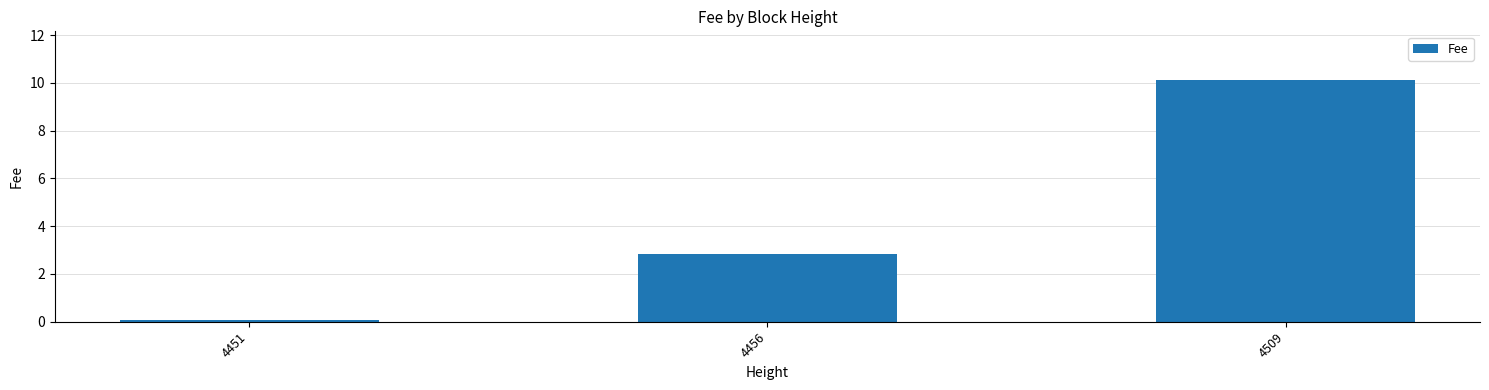

What is the smallest value displayed?

0.1